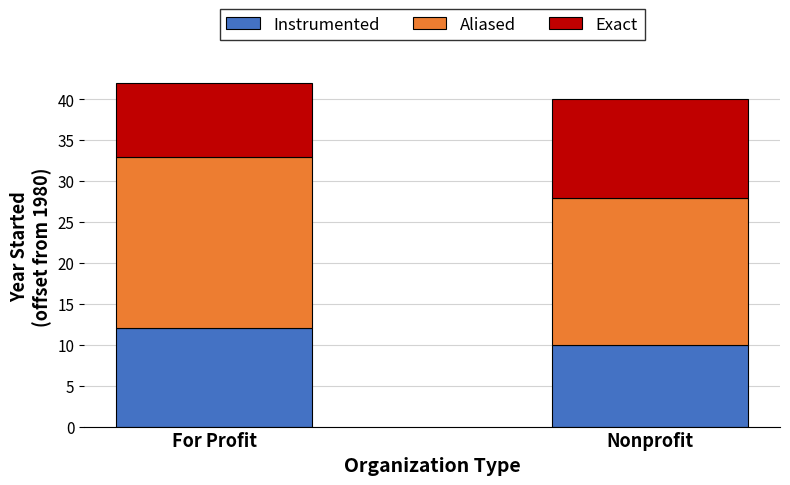

At which label does Instrumented reach its peak?

For Profit